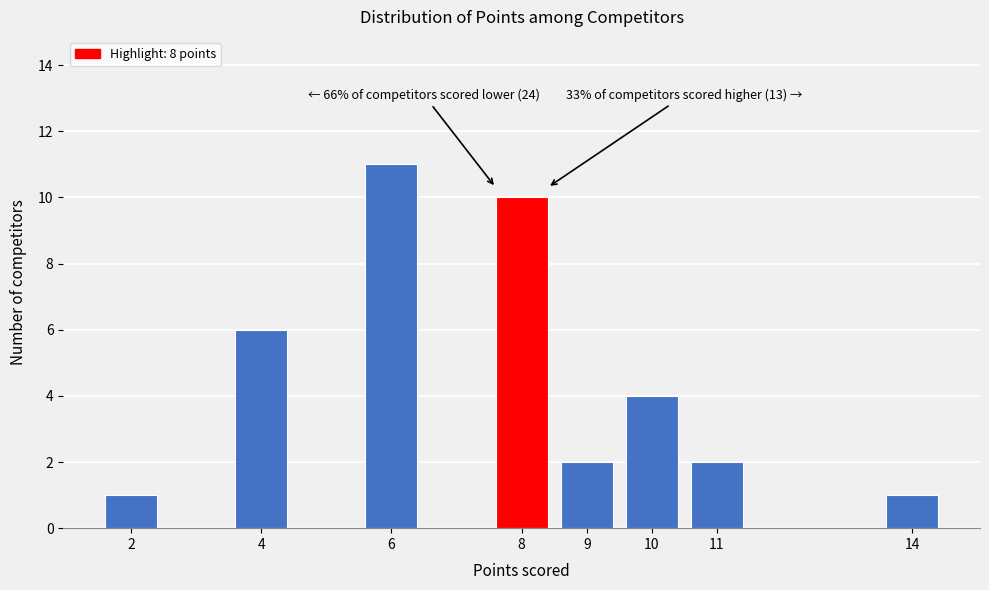

Reading left to right, extract all data points from this chart.

2=1	4=6	6=11	8=10	9=2	10=4	11=2	14=1